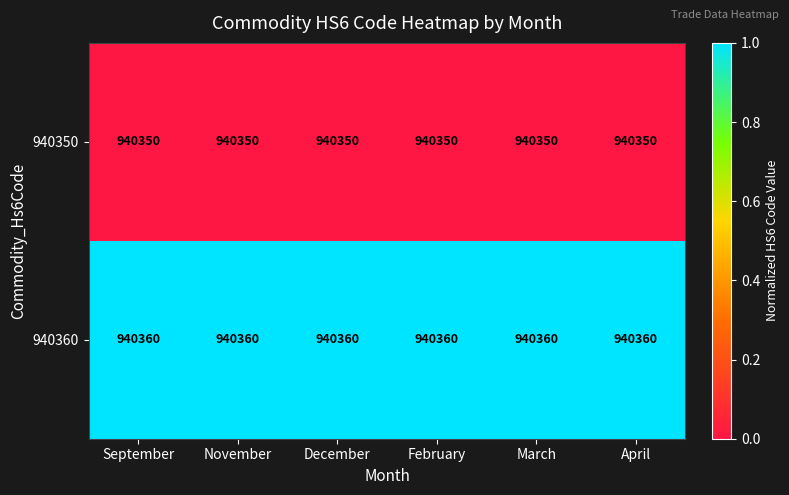

True or false: 940360 has a value of 1254151 at April.

False